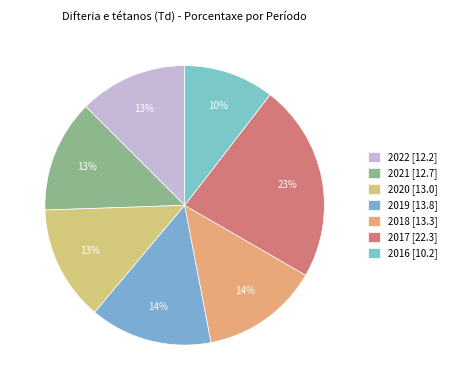

What is the change in value from 2019 to 2018?

-0.5